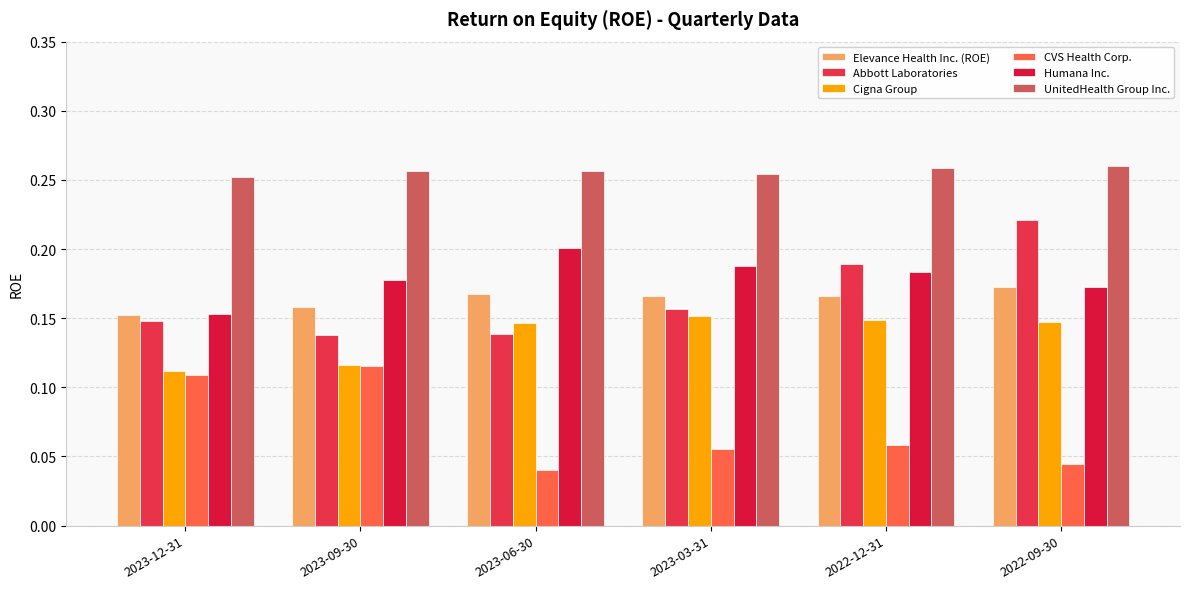

Reading left to right, transcribe all the data shown in this chart.

Elevance Health Inc. (ROE): 2023-12-31=0.2	2023-09-30=0.2	2023-06-30=0.2	2023-03-31=0.2	2022-12-31=0.2	2022-09-30=0.2
Abbott Laboratories: 2023-12-31=0.1	2023-09-30=0.1	2023-06-30=0.1	2023-03-31=0.2	2022-12-31=0.2	2022-09-30=0.2
Cigna Group: 2023-12-31=0.1	2023-09-30=0.1	2023-06-30=0.1	2023-03-31=0.2	2022-12-31=0.1	2022-09-30=0.1
CVS Health Corp.: 2023-12-31=0.1	2023-09-30=0.1	2023-06-30=0.0	2023-03-31=0.1	2022-12-31=0.1	2022-09-30=0.0
Humana Inc.: 2023-12-31=0.2	2023-09-30=0.2	2023-06-30=0.2	2023-03-31=0.2	2022-12-31=0.2	2022-09-30=0.2
UnitedHealth Group Inc.: 2023-12-31=0.3	2023-09-30=0.3	2023-06-30=0.3	2023-03-31=0.3	2022-12-31=0.3	2022-09-30=0.3